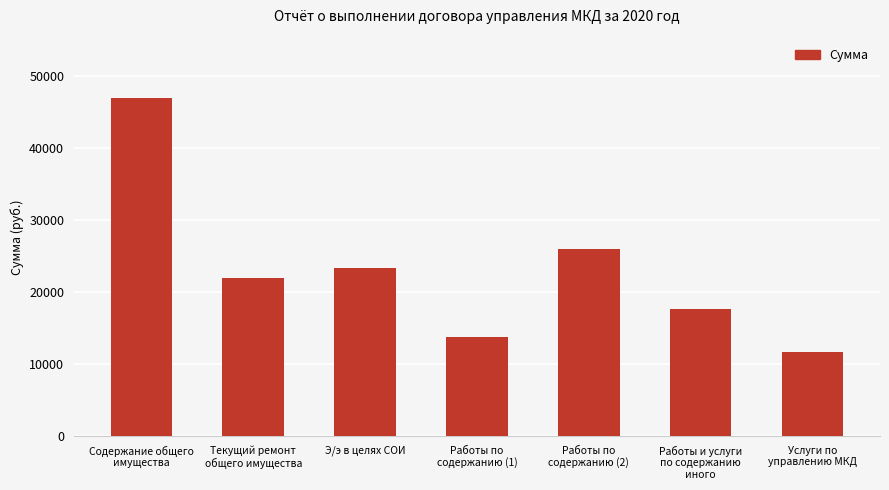

Which category has the highest value across all series?

Содержание общего
имущества